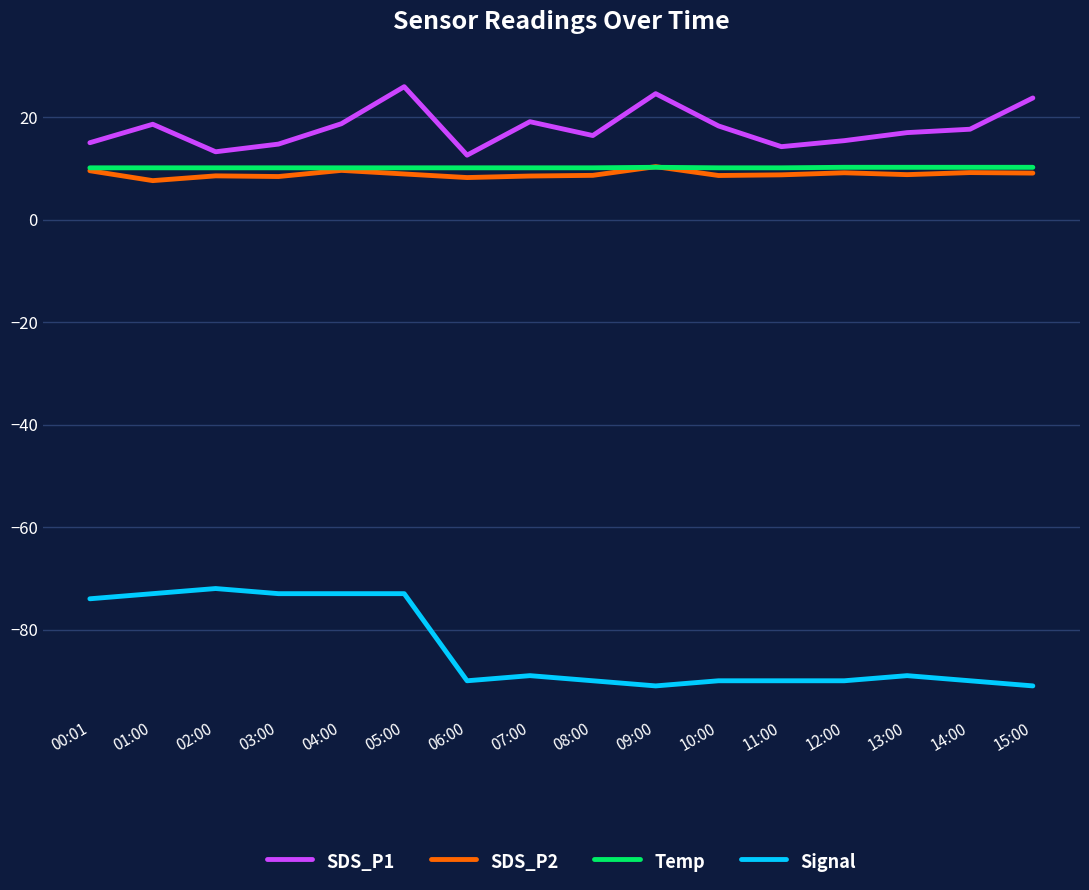

True or false: Signal and Temp intersect in this chart.

False